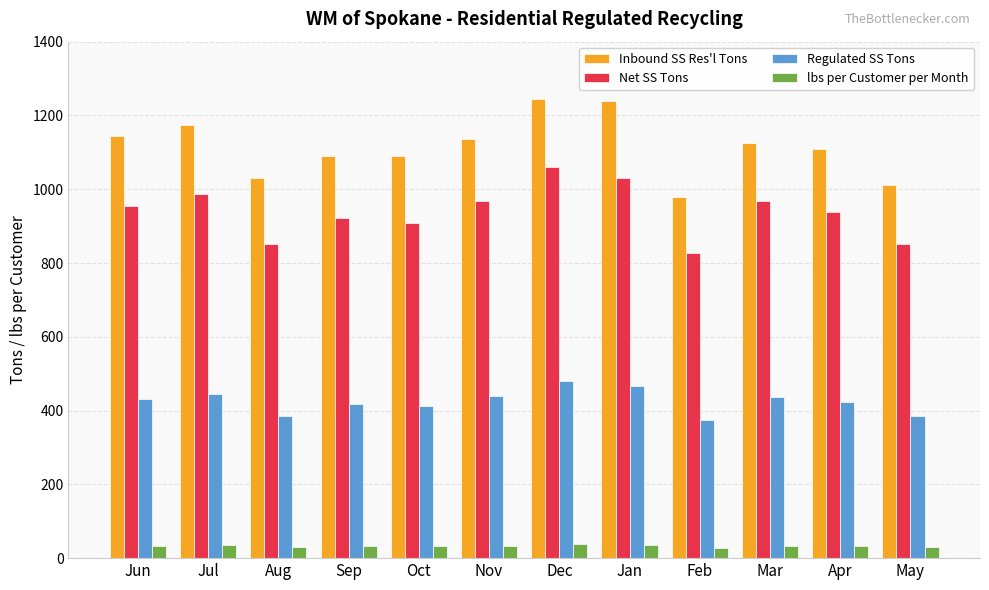

What is the spread (max minus min) of values at Jul?

1139.7